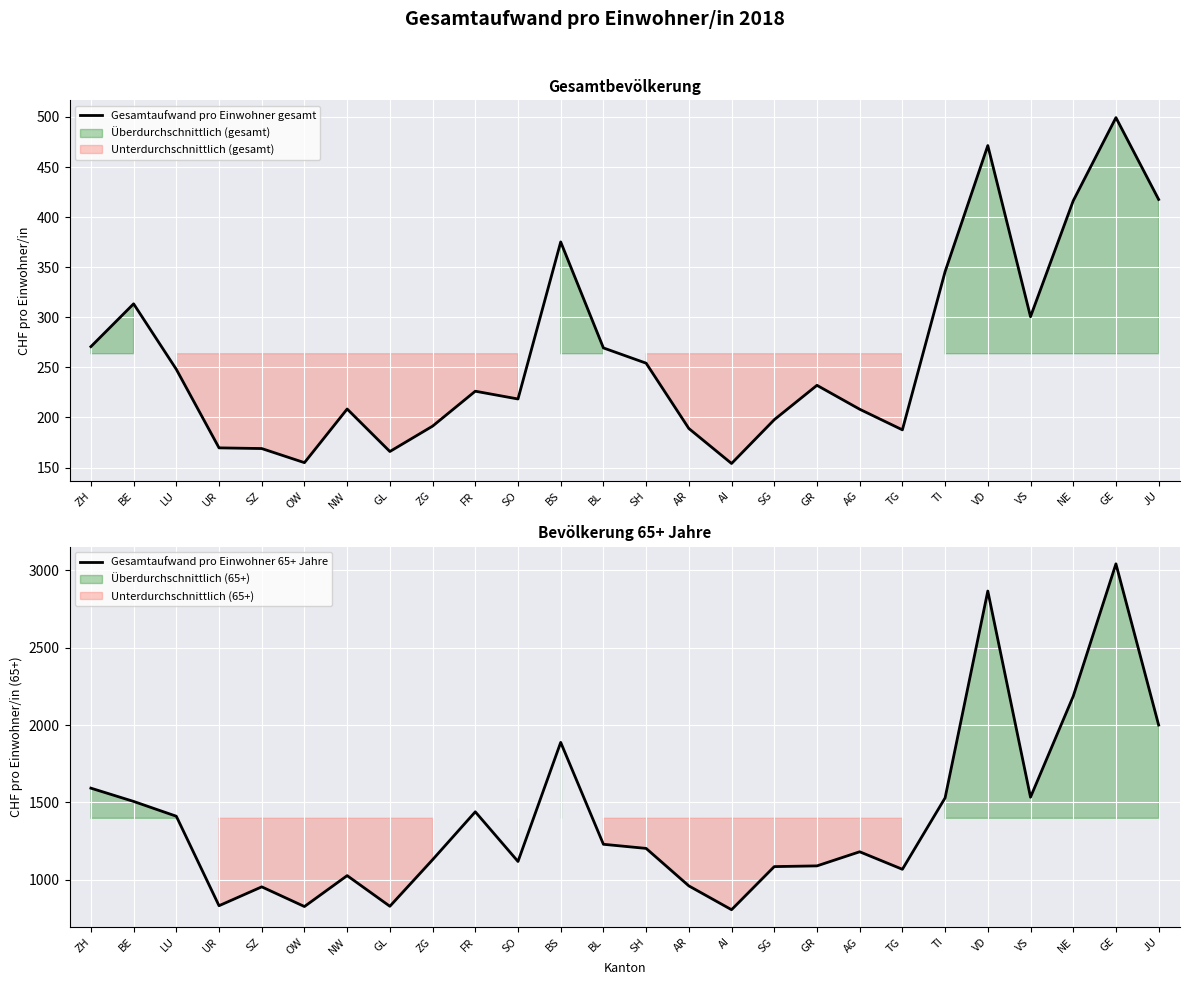

How many lines are shown in the chart?

2